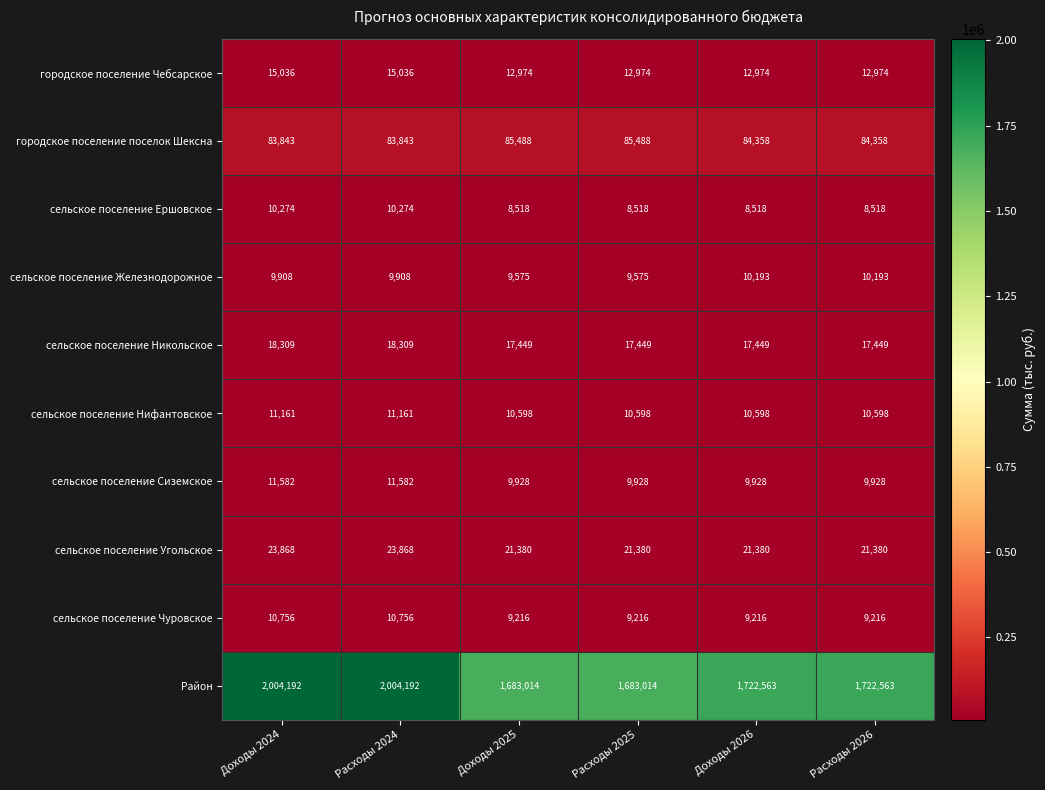

True or false: сельское поселение Нифантовское has a value of 4658 at Доходы 2025.

False